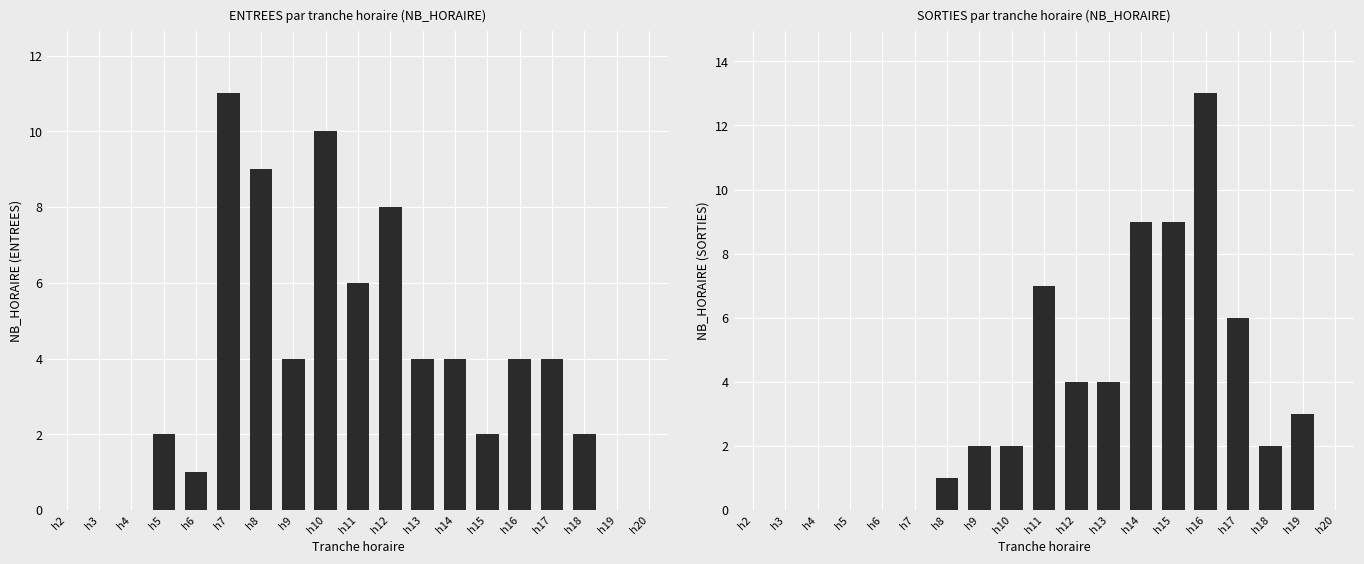

Where does the ENTREES series first go above 4?

h7